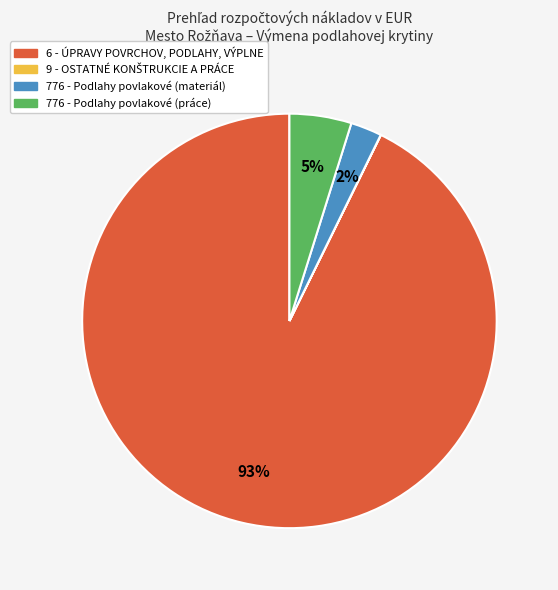

Which has a higher value, 776 - Podlahy povlakové (práce) or 776 - Podlahy povlakové (materiál)?

776 - Podlahy povlakové (práce)